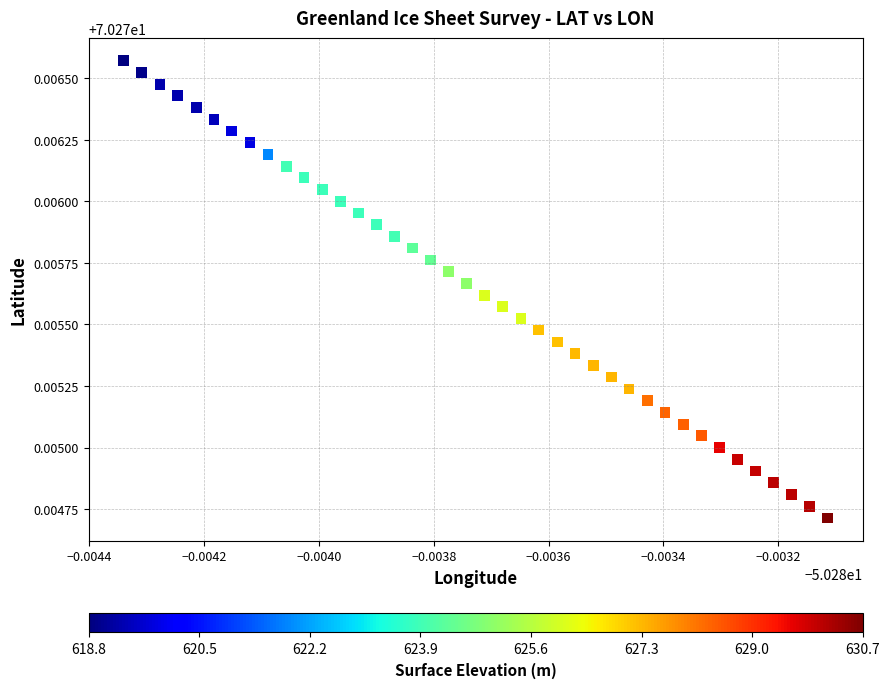

How many points are shown in the scatter plot?

40